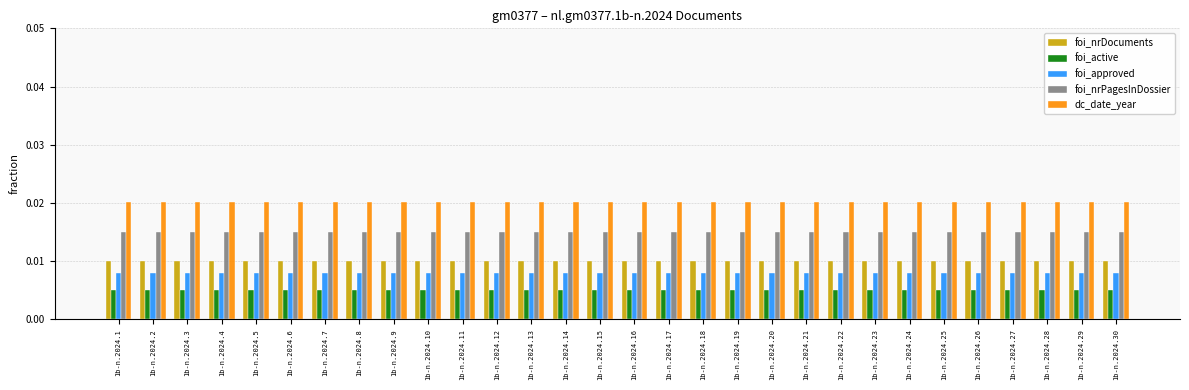

Is the value of foi_nrDocuments at 1b-n.2024.7 greater than the value of foi_approved at 1b-n.2024.18?

Yes